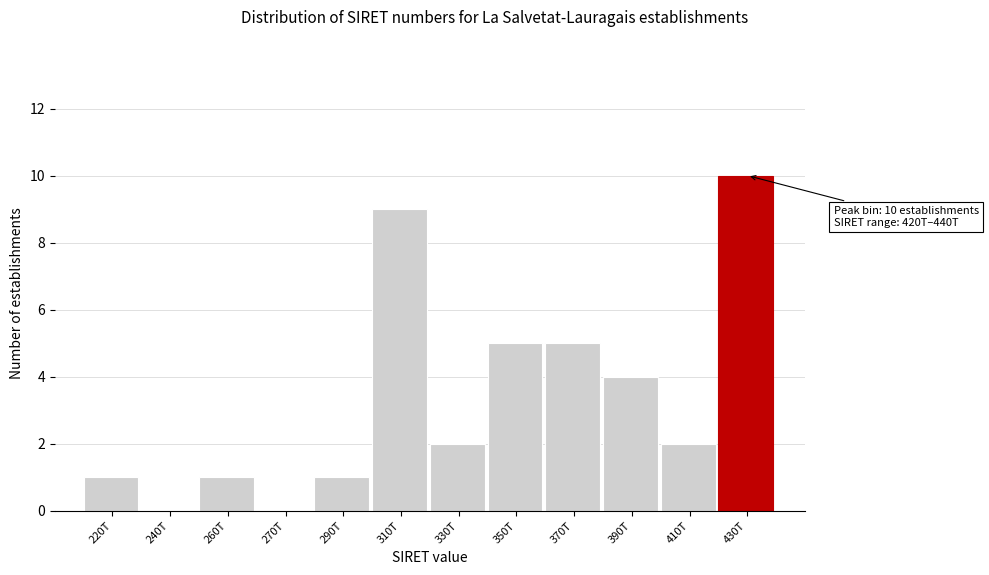

Reading left to right, extract all data points from this chart.

220T=1	240T=0	260T=1	270T=0	290T=1	310T=9	330T=2	350T=5	370T=5	390T=4	410T=2	430T=10